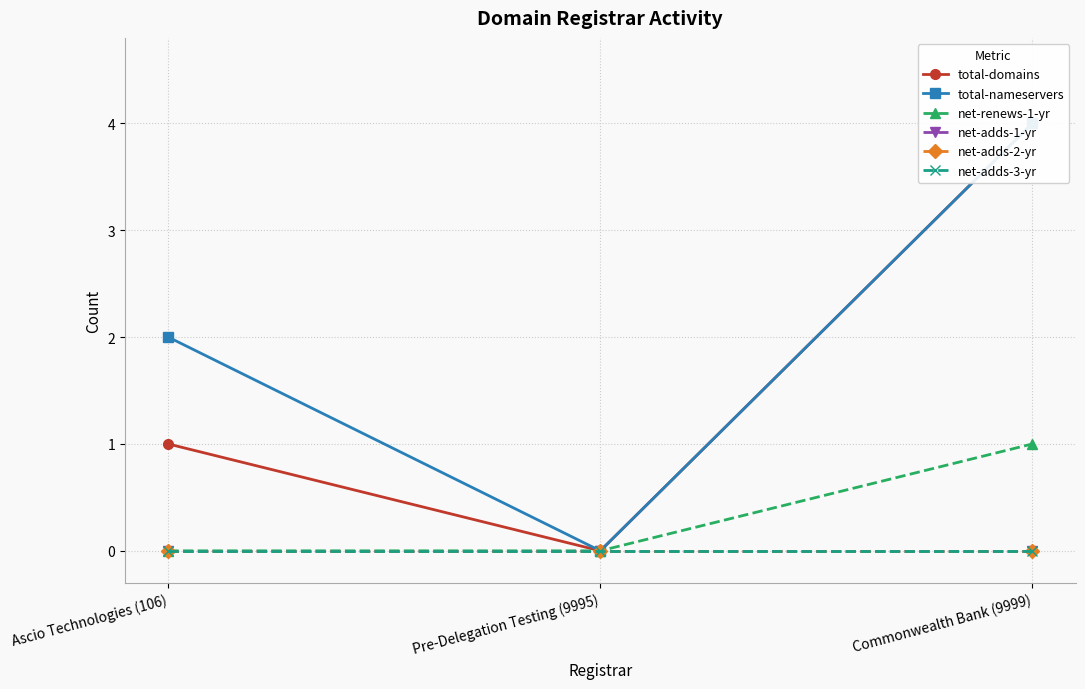

Which category has the highest value in the net-adds-1-yr series?

Ascio Technologies (106)